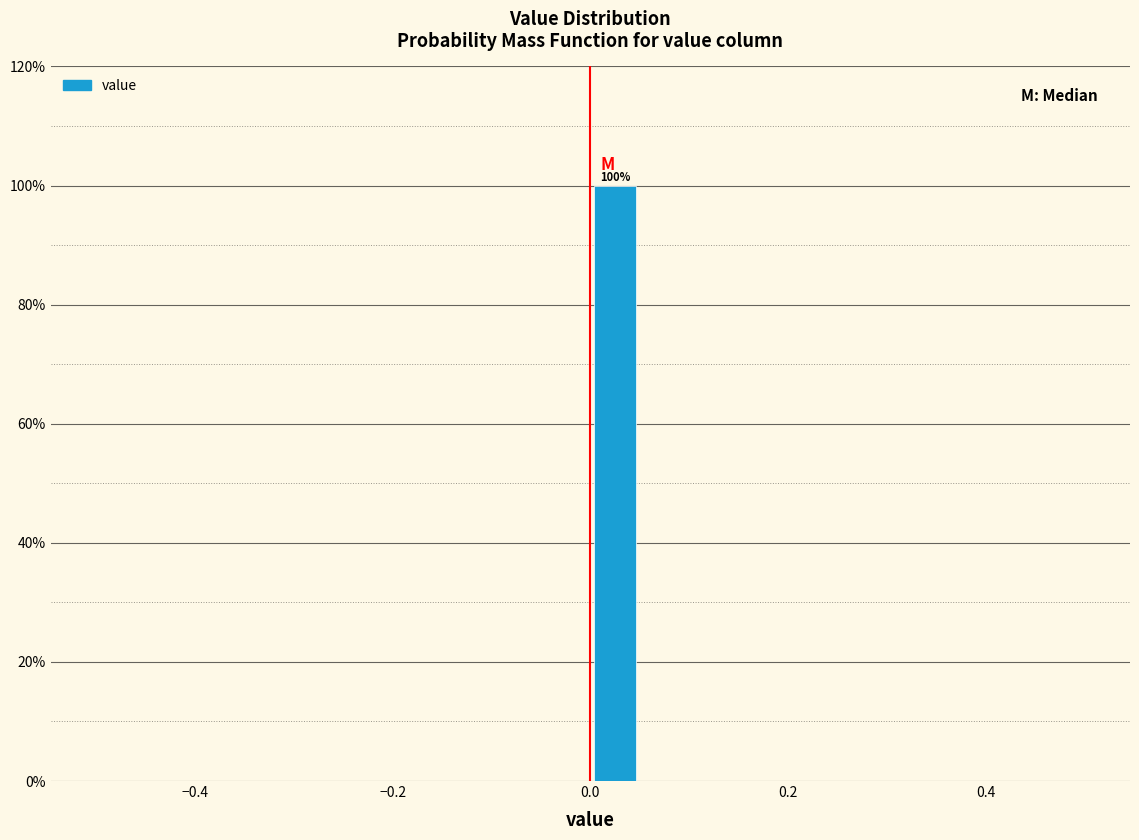

Read against the x-axis, roughly where is the centre of the tallest bar?

0.02